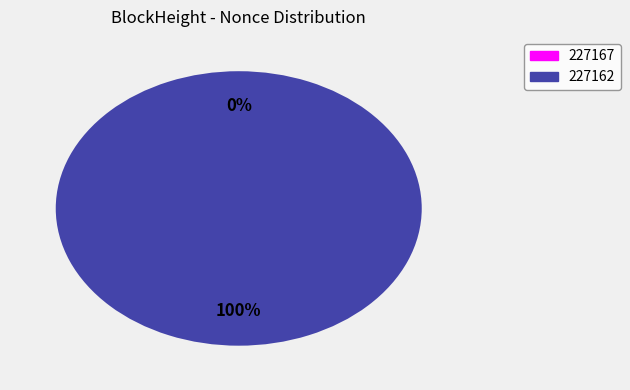

Is there a majority slice in this chart?

Yes